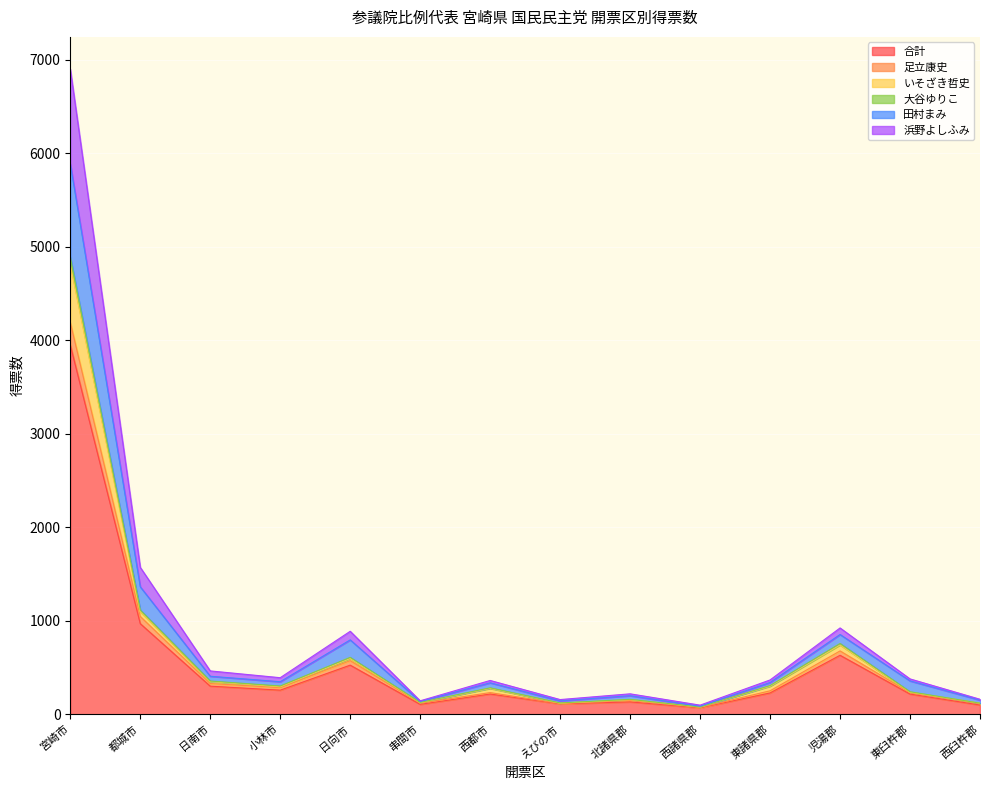

Reading left to right, list all the values displayed in this chart.

合計: 宮崎市=3949.8	都城市=969.1	日南市=300.6	小林市=257.8	日向市=525.3	串間市=106.0	西都市=216.5	えびの市=110.7	北諸県郡=132.3	西諸県郡=68.4	東諸県郡=228.0	児湯郡=630.8	東臼杵郡=216.0	西臼杵郡=98.7
足立康史: 宮崎市=4190.9	都城市=1046.3	日南市=328.6	小林市=285.1	日向市=573.6	串間市=119.0	西都市=231.5	えびの市=114.7	北諸県郡=147.5	西諸県郡=72.4	東諸県郡=251.0	児湯郡=677.5	東臼杵郡=230.0	西臼杵郡=112.4
いそざき哲史: 宮崎市=4808.9	都城市=1097.3	日南市=348.6	小林市=294.1	日向市=596.6	串間市=124.0	西都市=276.5	えびの市=118.7	北諸県郡=155.5	西諸県郡=77.4	東諸県郡=300.0	児湯郡=741.5	東臼杵郡=236.0	西臼杵郡=118.4
大谷ゆりこ: 宮崎市=4890.8	都城市=1115.3	日南市=355.6	小林市=302.1	日向市=608.6	串間市=127.0	西都市=282.5	えびの市=121.1	北諸県郡=159.5	西諸県郡=77.4	東諸県郡=307.0	児湯郡=757.2	東臼杵郡=241.0	西臼杵郡=118.4
田村まみ: 宮崎市=5887.8	都城市=1363.3	日南市=406.6	小林市=348.1	日向市=795.6	串間市=137.0	西都市=336.5	えびの市=143.1	北諸県郡=198.5	西諸県郡=85.4	東諸県郡=340.0	児湯郡=853.2	東臼杵郡=357.0	西臼杵郡=151.4
浜野よしふみ: 宮崎市=6900.8	都城市=1571.3	日南市=463.6	小林市=391.1	日向市=887.6	串間市=144.0	西都市=361.5	えびの市=157.1	北諸県郡=218.5	西諸県郡=97.4	東諸県郡=367.0	児湯郡=923.2	東臼杵郡=378.0	西臼杵郡=160.4